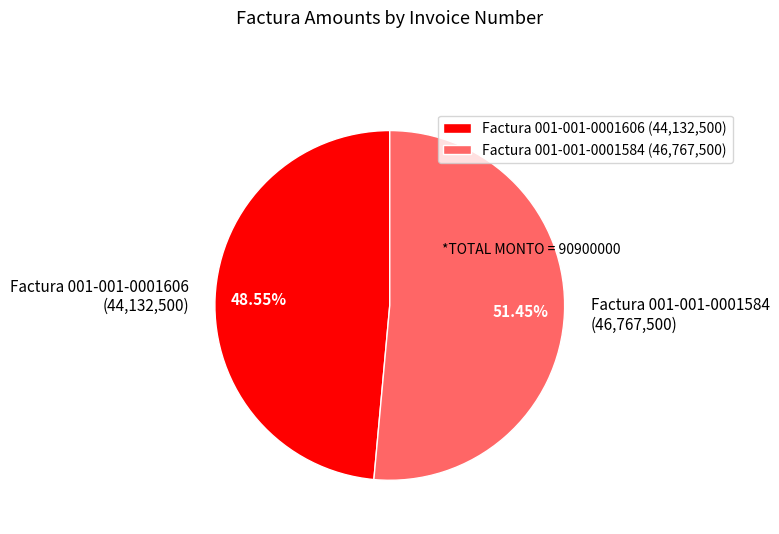

How many slices are in this pie chart?

2